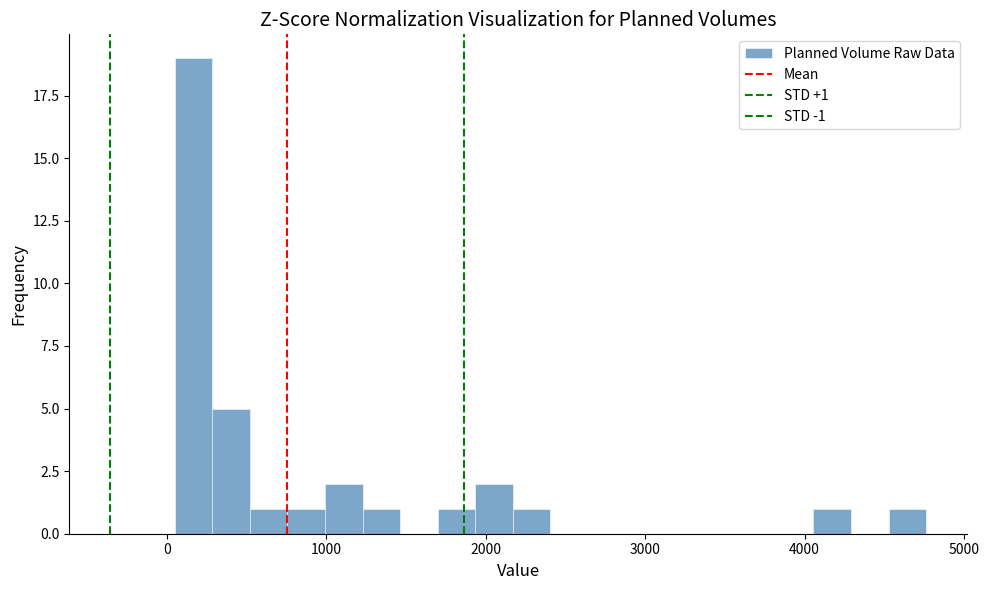

Around what value on the x-axis is the tallest bar? Give the approximate position of its centre, as read against the axis.

200